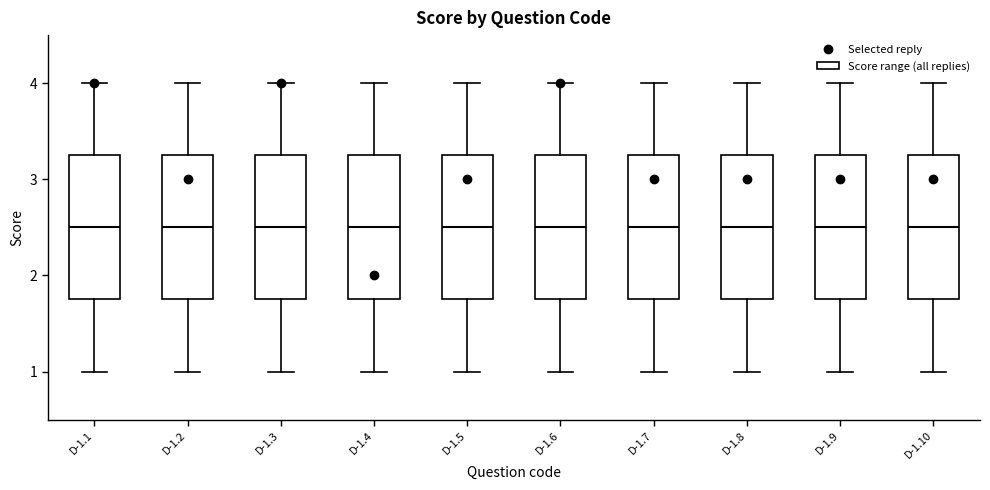

Reading left to right, read every box against the y-axis: the position of its median line, the range the box covers, and the ends of its whiskers. The values are not printed on the chart, so give them approximately, as read against the axis.

D-1.1: median 2.5, box 1.8 to 3.3, whiskers 1.0 to 4.0
D-1.2: median 2.5, box 1.8 to 3.3, whiskers 1.0 to 4.0
D-1.3: median 2.5, box 1.8 to 3.3, whiskers 1.0 to 4.0
D-1.4: median 2.5, box 1.8 to 3.3, whiskers 1.0 to 4.0
D-1.5: median 2.5, box 1.8 to 3.3, whiskers 1.0 to 4.0
D-1.6: median 2.5, box 1.8 to 3.3, whiskers 1.0 to 4.0
D-1.7: median 2.5, box 1.8 to 3.3, whiskers 1.0 to 4.0
D-1.8: median 2.5, box 1.8 to 3.3, whiskers 1.0 to 4.0
D-1.9: median 2.5, box 1.8 to 3.3, whiskers 1.0 to 4.0
D-1.10: median 2.5, box 1.8 to 3.3, whiskers 1.0 to 4.0